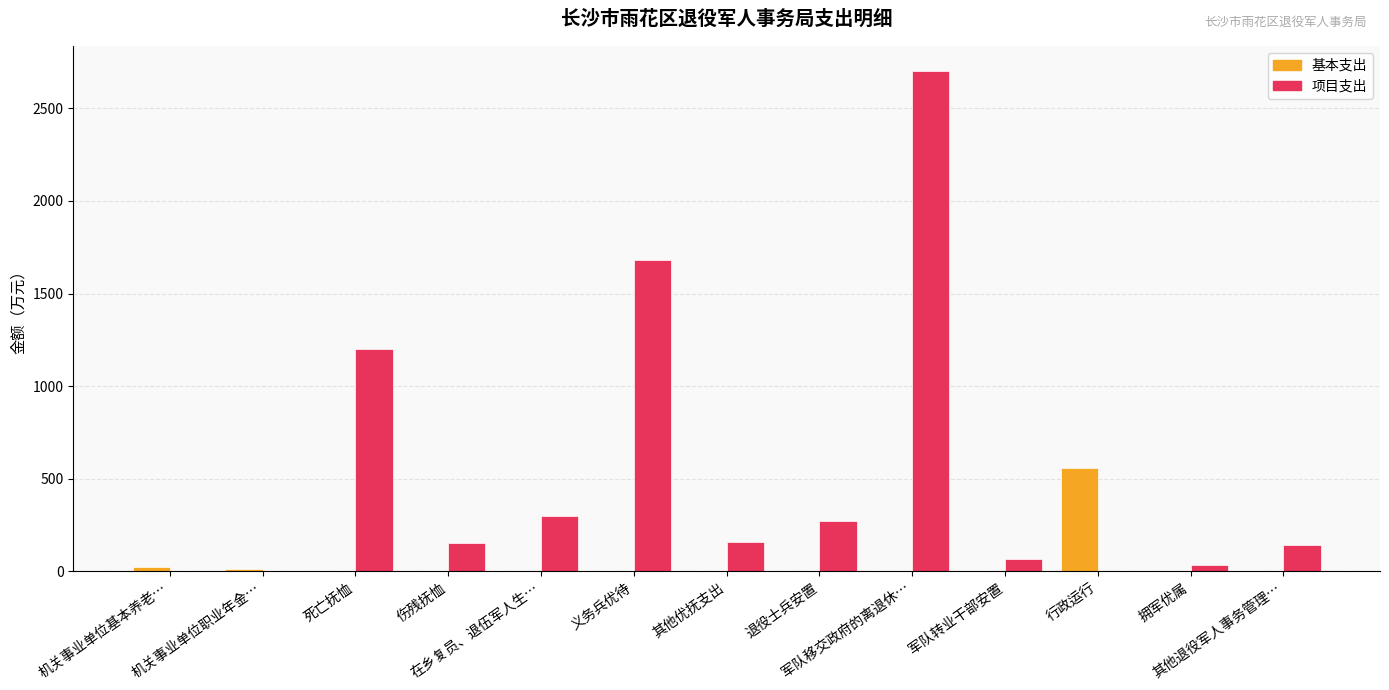

What is the sum of the 基本支出 values at 机关事业单位基本养老… and 在乡复员、退伍军人生…?

23.1